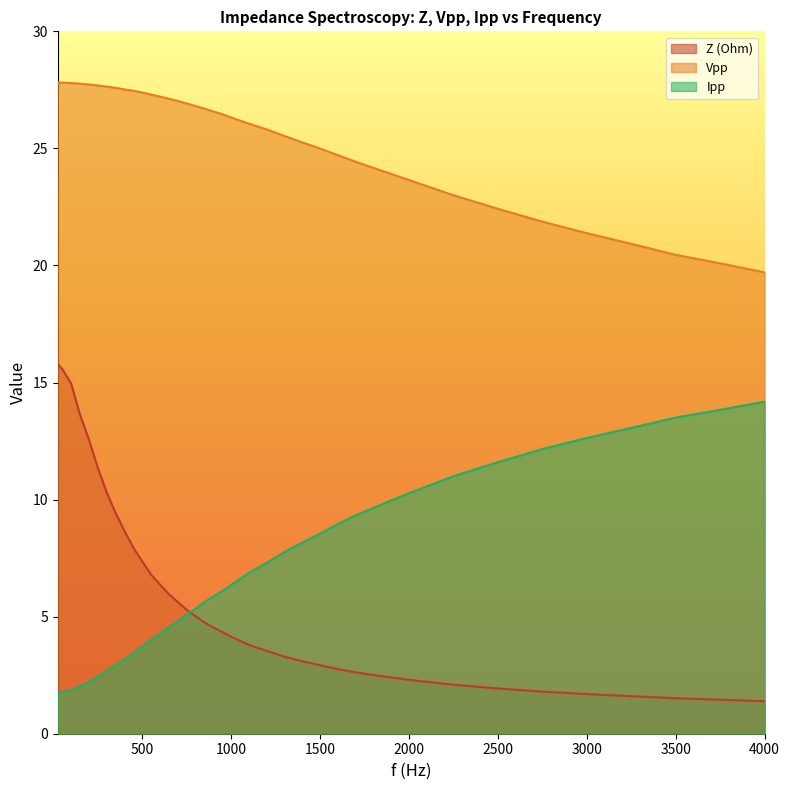

What are all the series names shown in the legend?

Z (Ohm), Vpp, Ipp